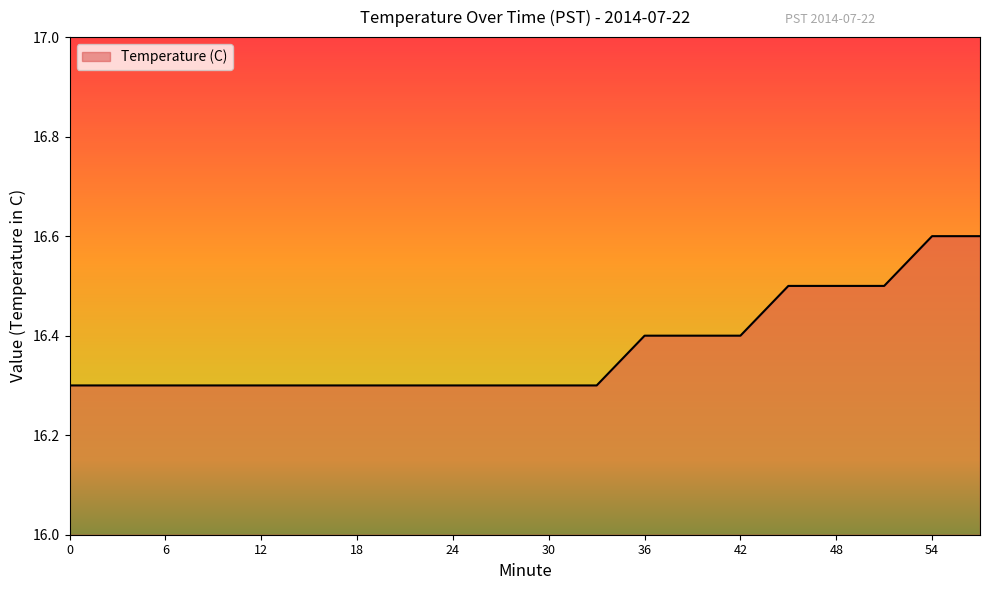

What is the minimum value shown in the chart?

16.3